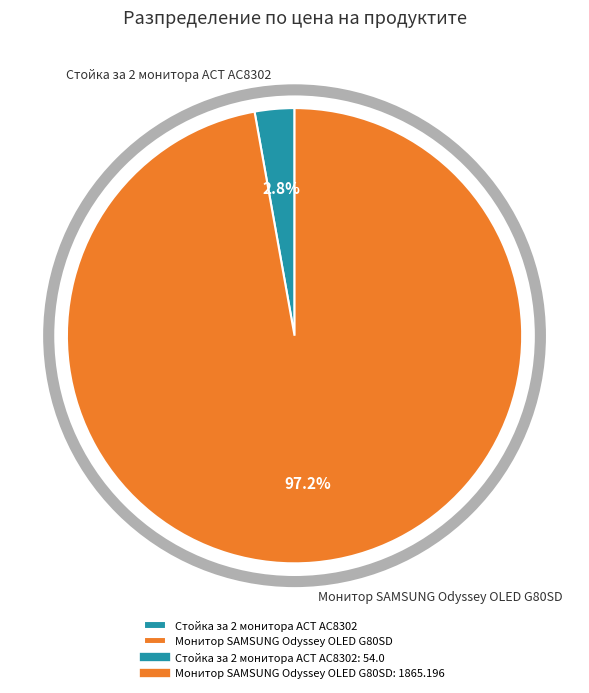

Which category accounts for the majority?

Монитор SAMSUNG Odyssey OLED G80SD